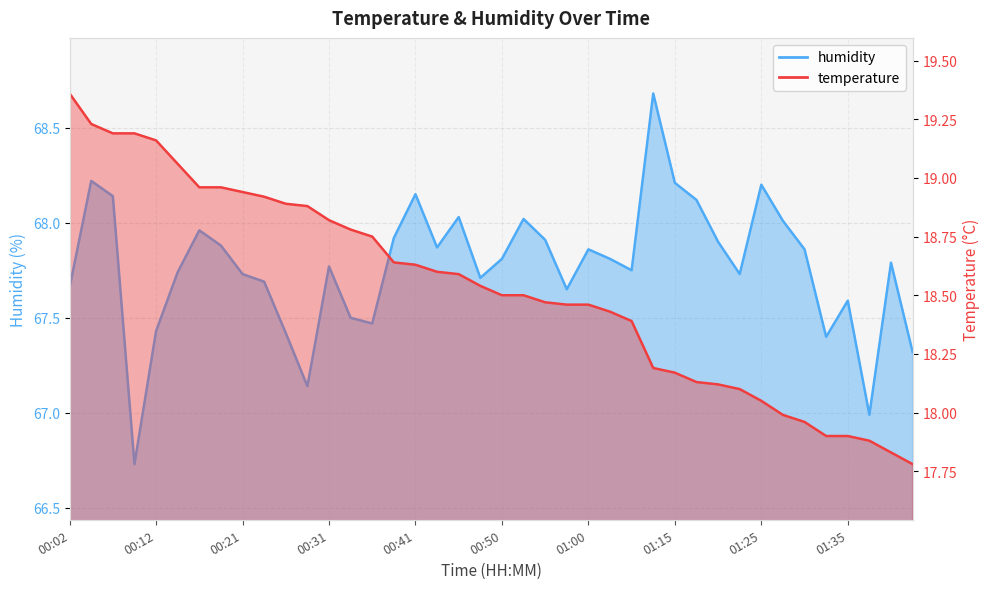

True or false: temperature has more than 1 interior local peaks.

False